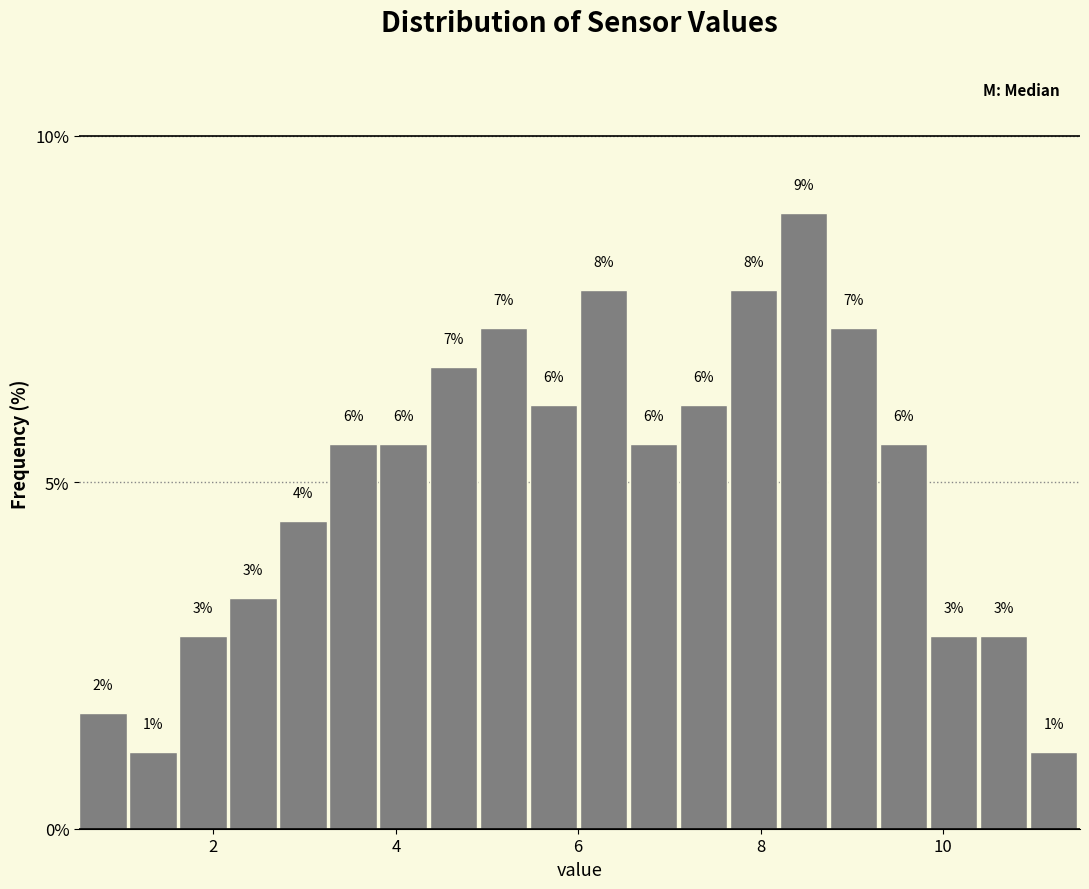

Around what value on the x-axis is the tallest bar? Give the approximate position of its centre, as read against the axis.

8.4